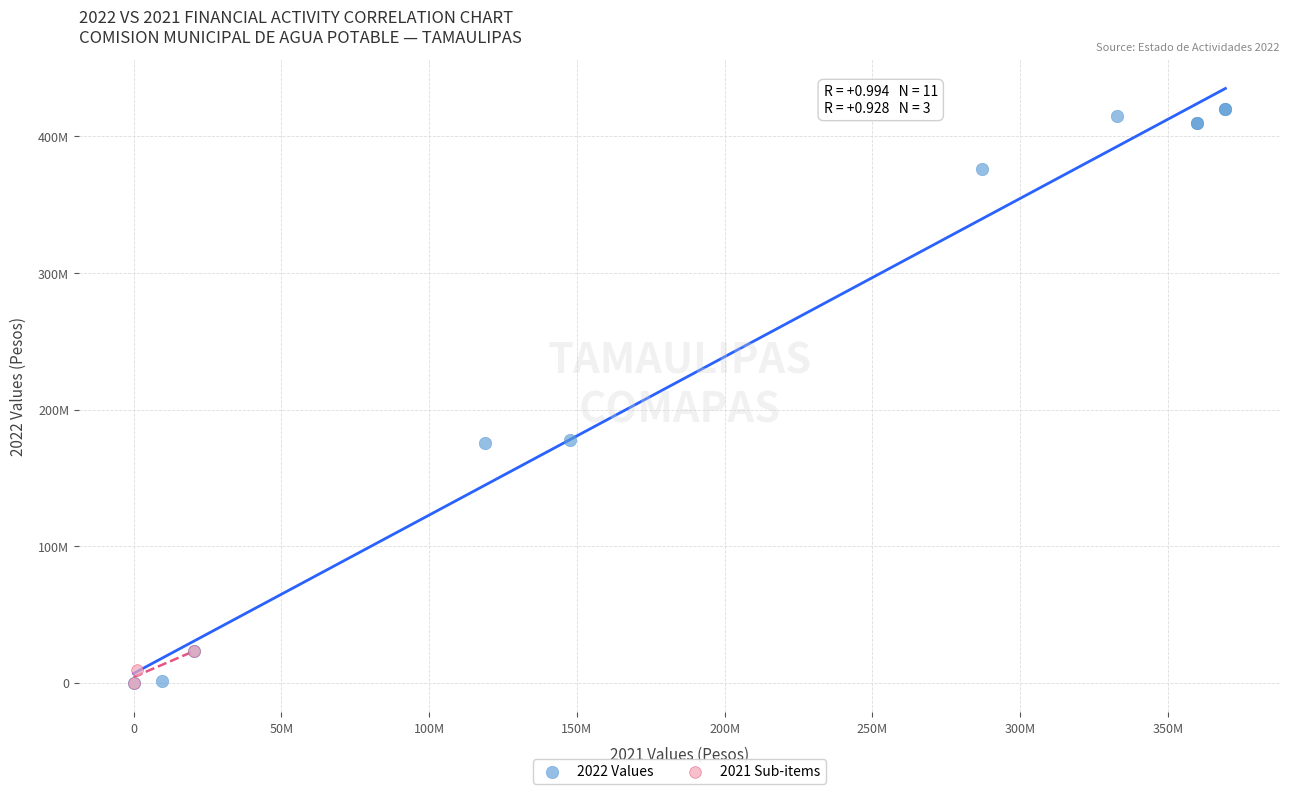

Which series contains the highest Y value?

2022 Values